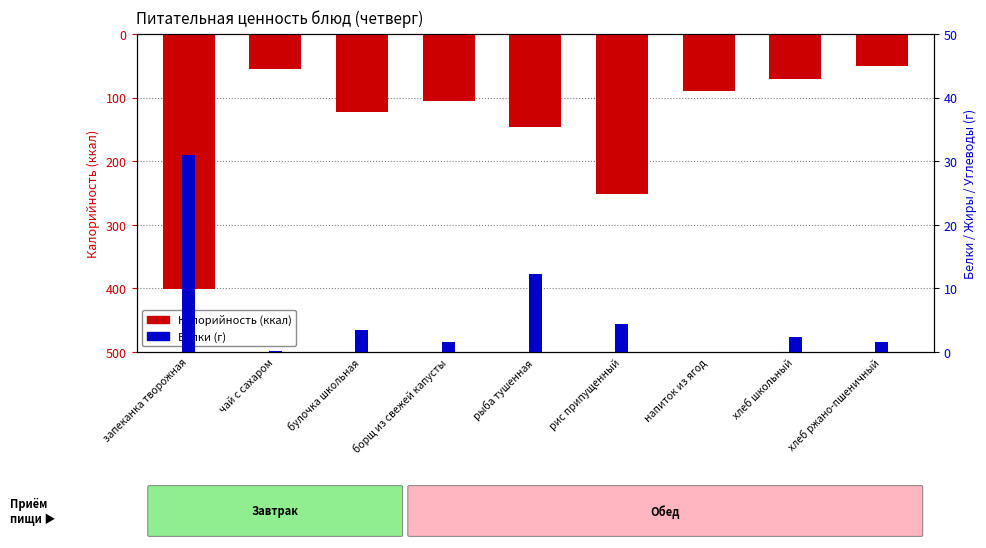

The value of Белки at запеканка творожная is 14.3. True or false?

False